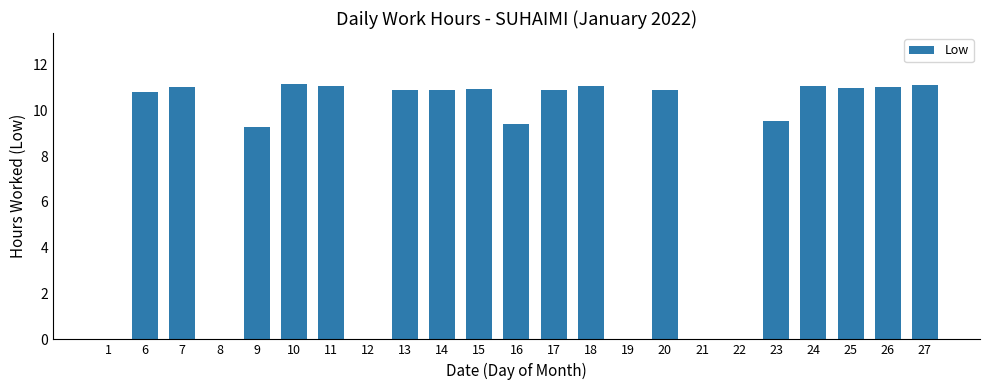

What is the greatest value displayed?

11.1